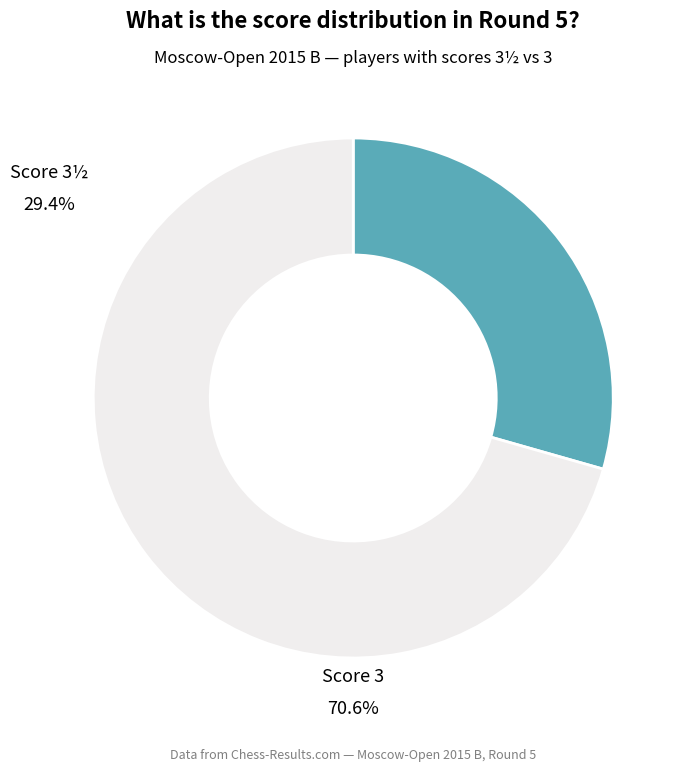

Does any single category account for the majority?

Yes